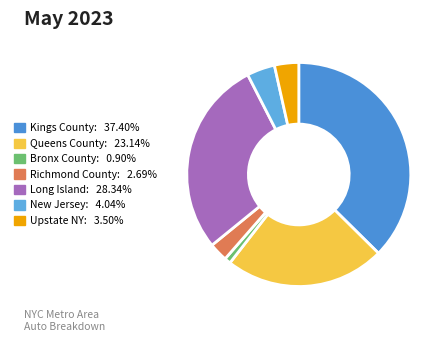

Which slice is the largest?

Kings County